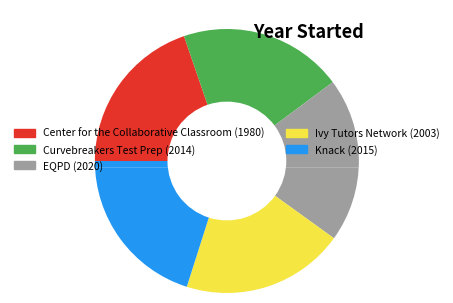

Between Center for the Collaborative Classroom and Knack, which is larger?

Knack